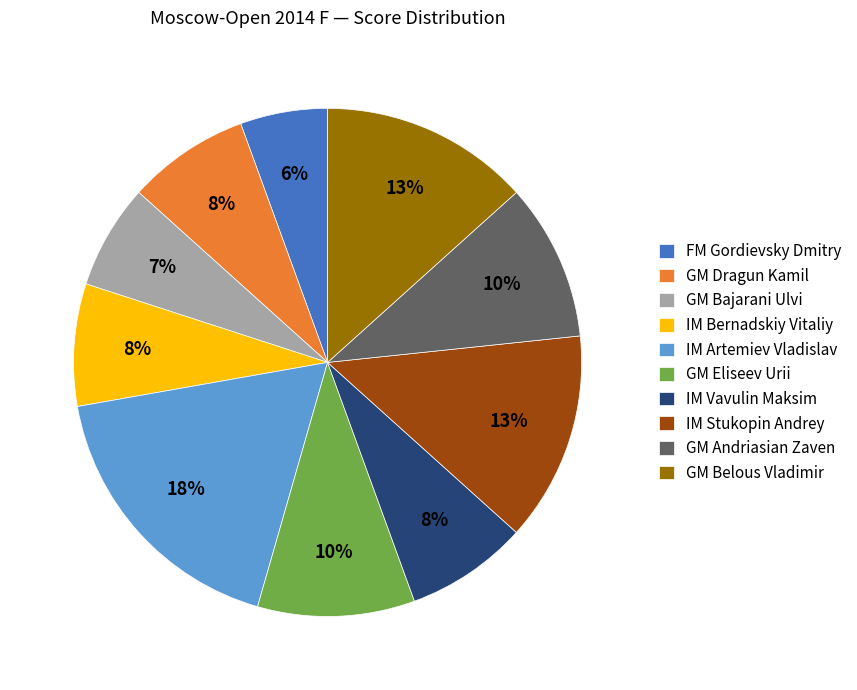

The GM Dragun Kamil slice represents 8% of the pie. True or false?

True